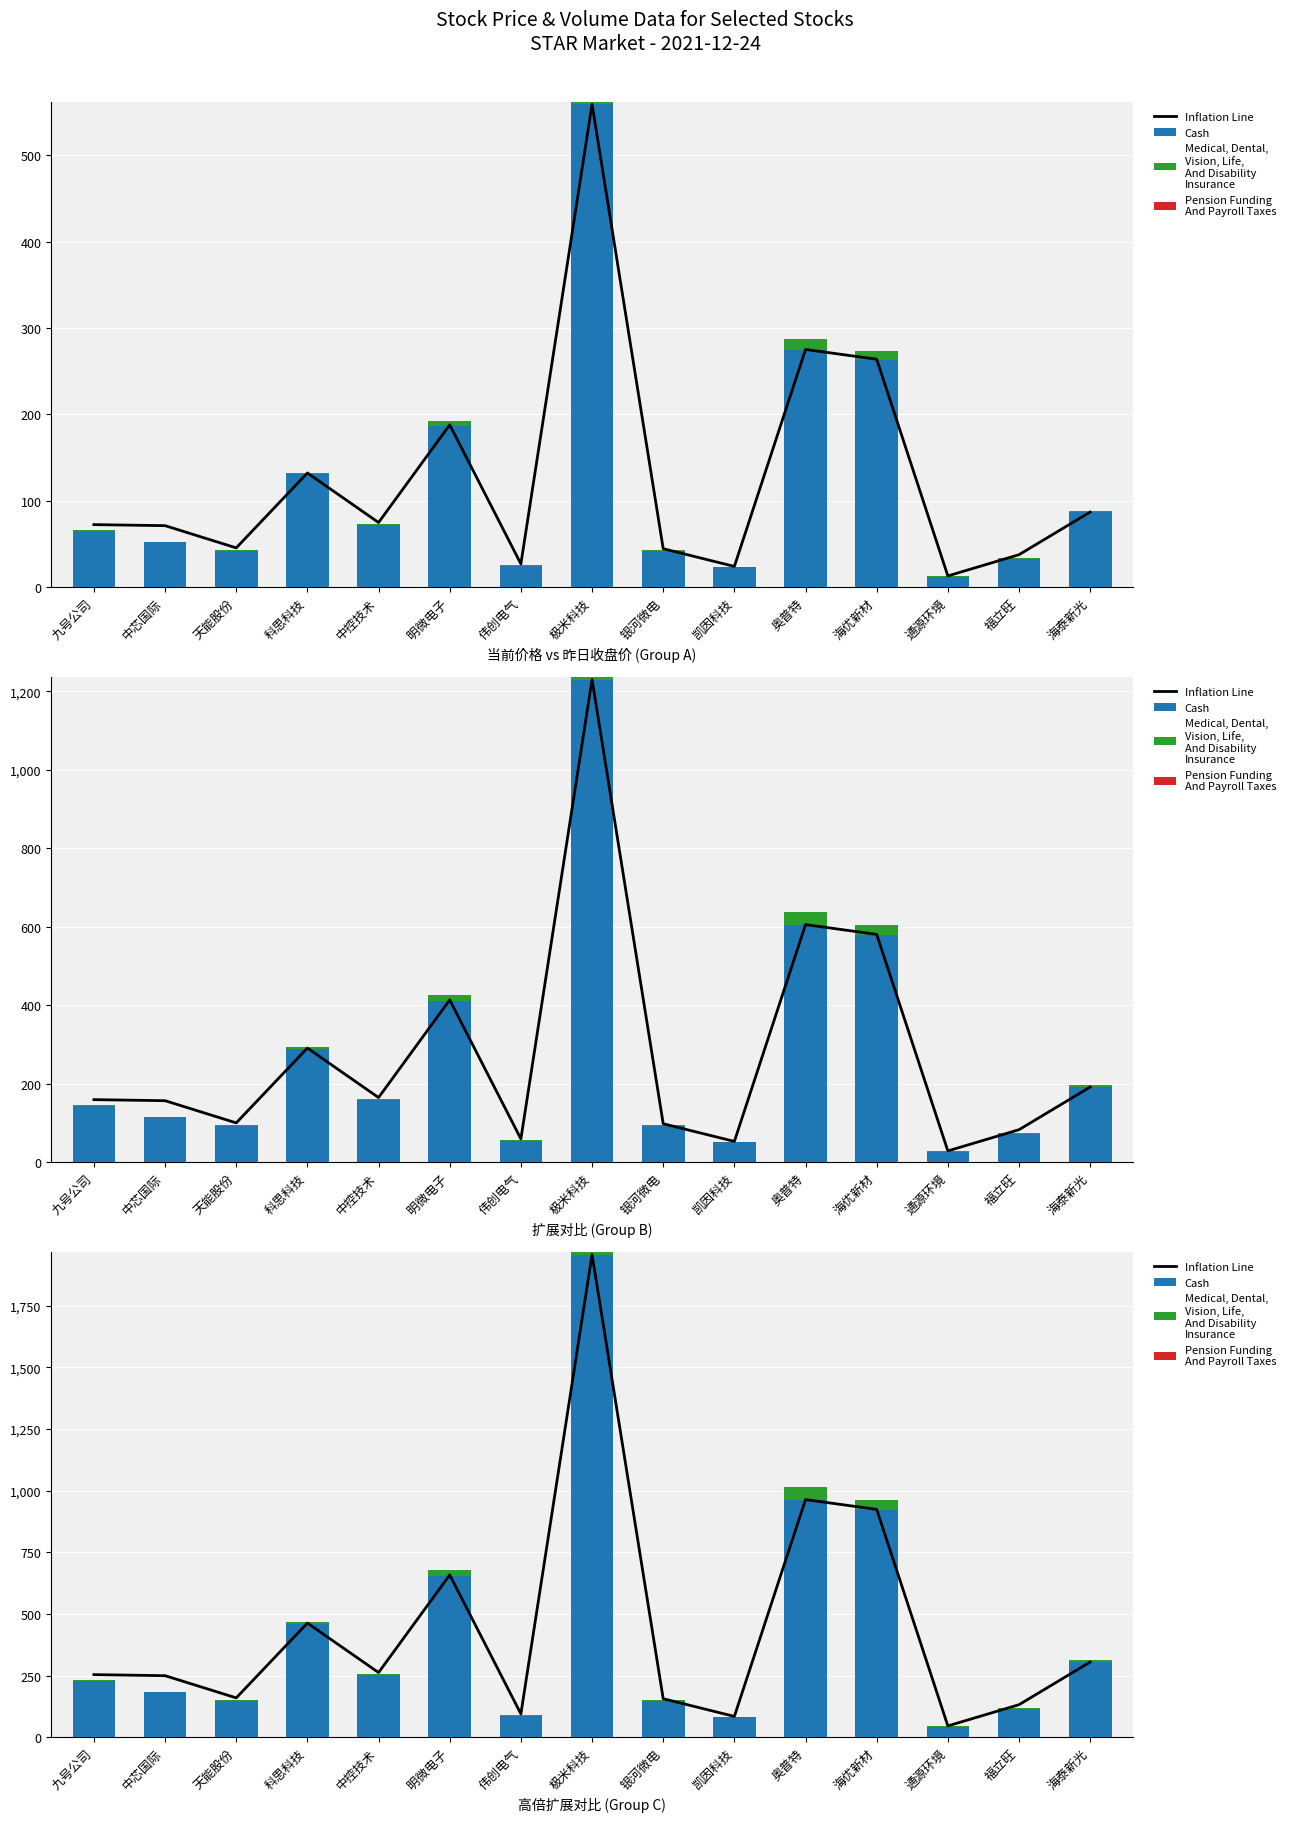

At which category is the sum across all series the highest?

极米科技